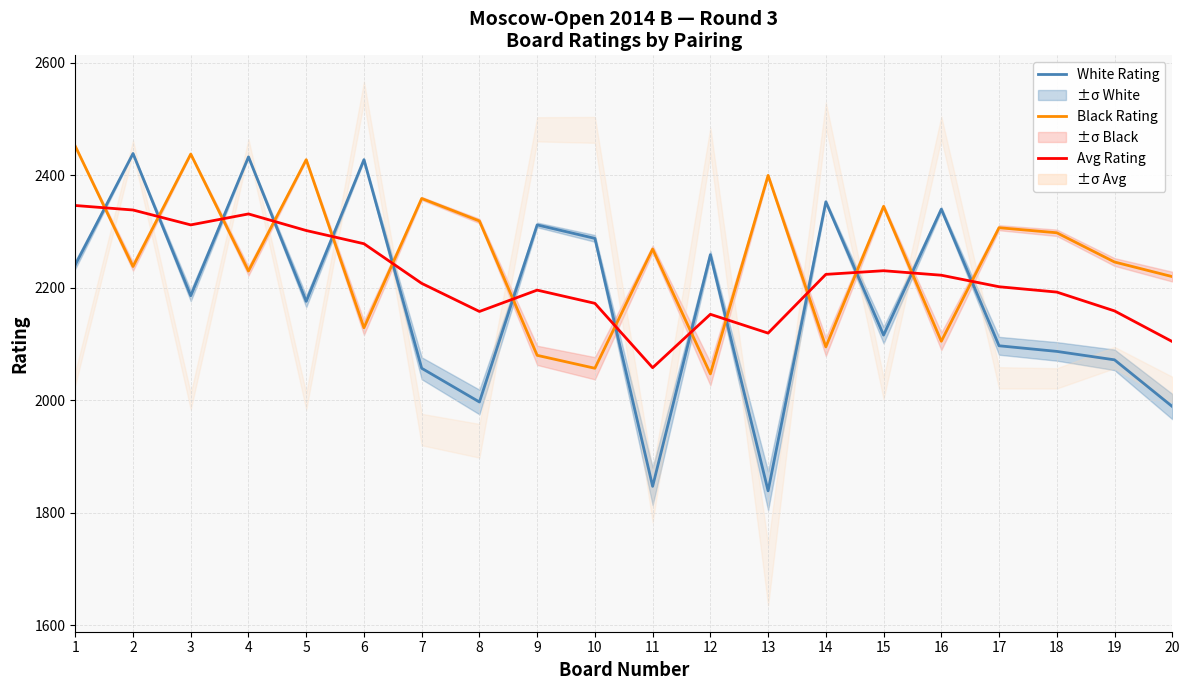

List the labels in order of Black Rating value, largest first.

1, 3, 5, 13, 7, 15, 8, 17, 18, 11, 19, 2, 4, 20, 6, 16, 14, 9, 10, 12